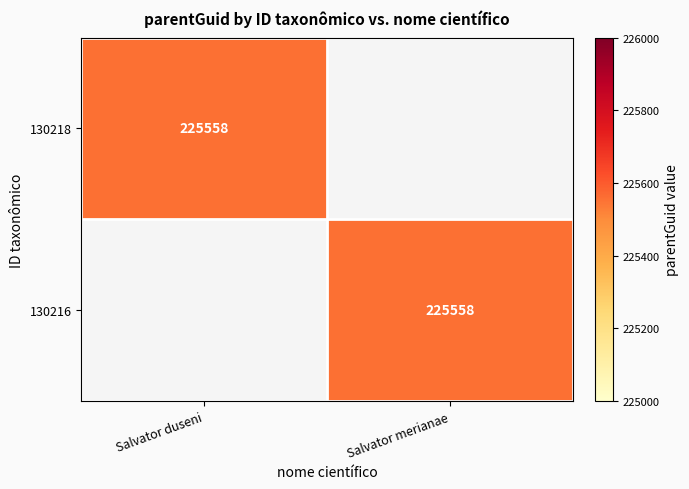

True or false: 130218 has a value of 225558 at Salvator duseni.

True